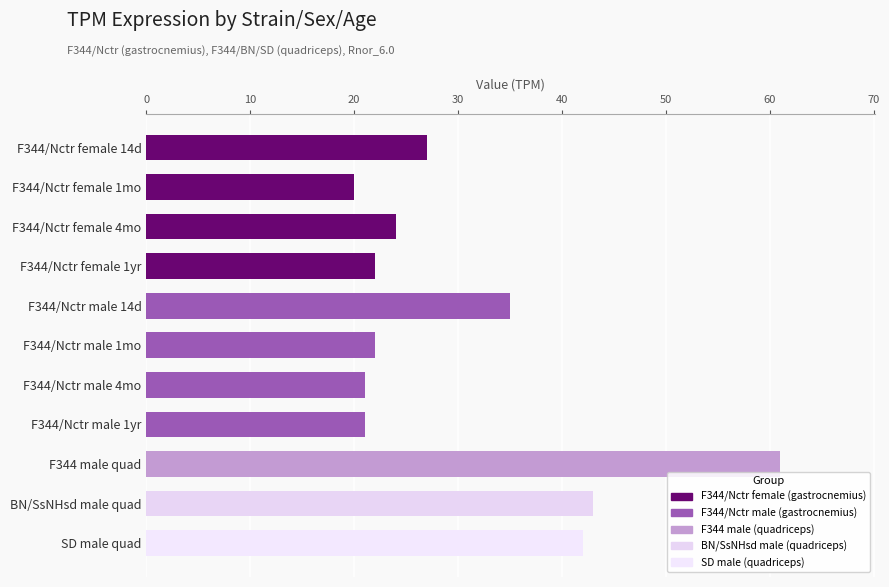

Reading top to bottom, list all the values displayed in this chart.

F344/Nctr female 14d=27	F344/Nctr female 1mo=20	F344/Nctr female 4mo=24	F344/Nctr female 1yr=22	F344/Nctr male 14d=35	F344/Nctr male 1mo=22	F344/Nctr male 4mo=21	F344/Nctr male 1yr=21	F344 male quad=61	BN/SsNHsd male quad=43	SD male quad=42